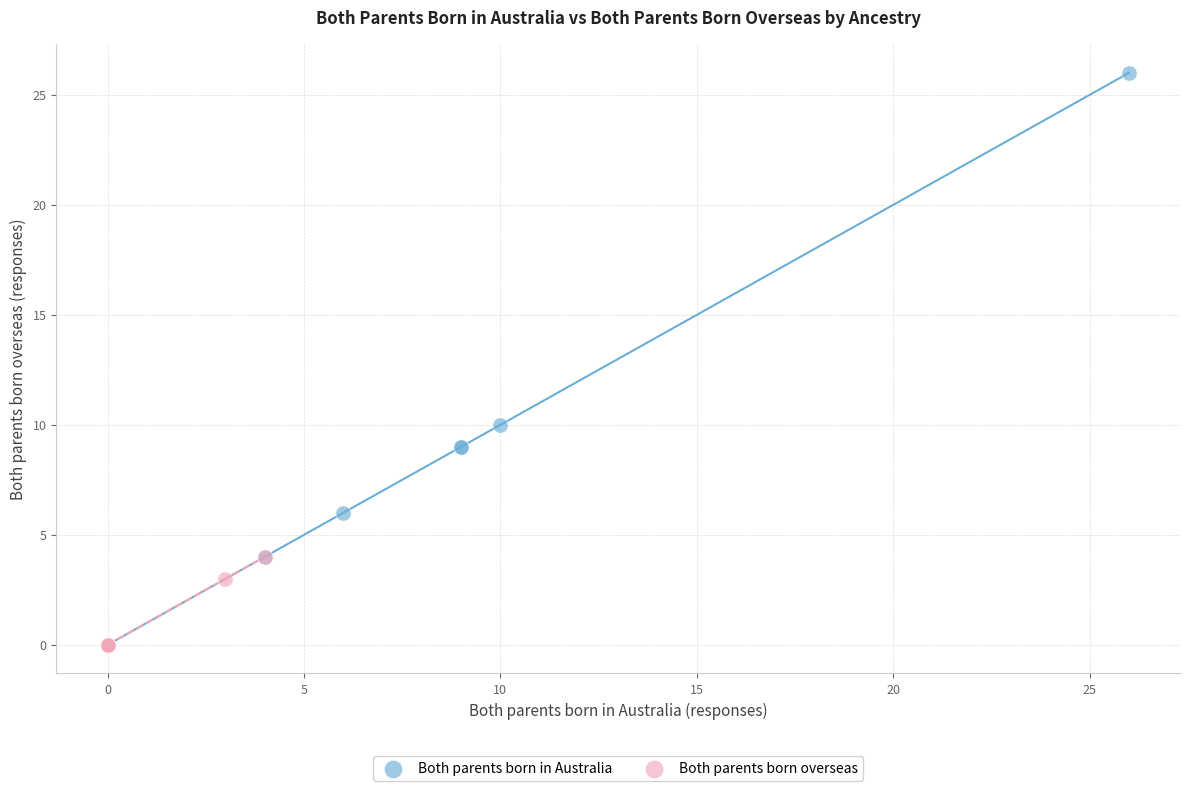

Which series reaches the maximum Y coordinate?

Both parents born in Australia